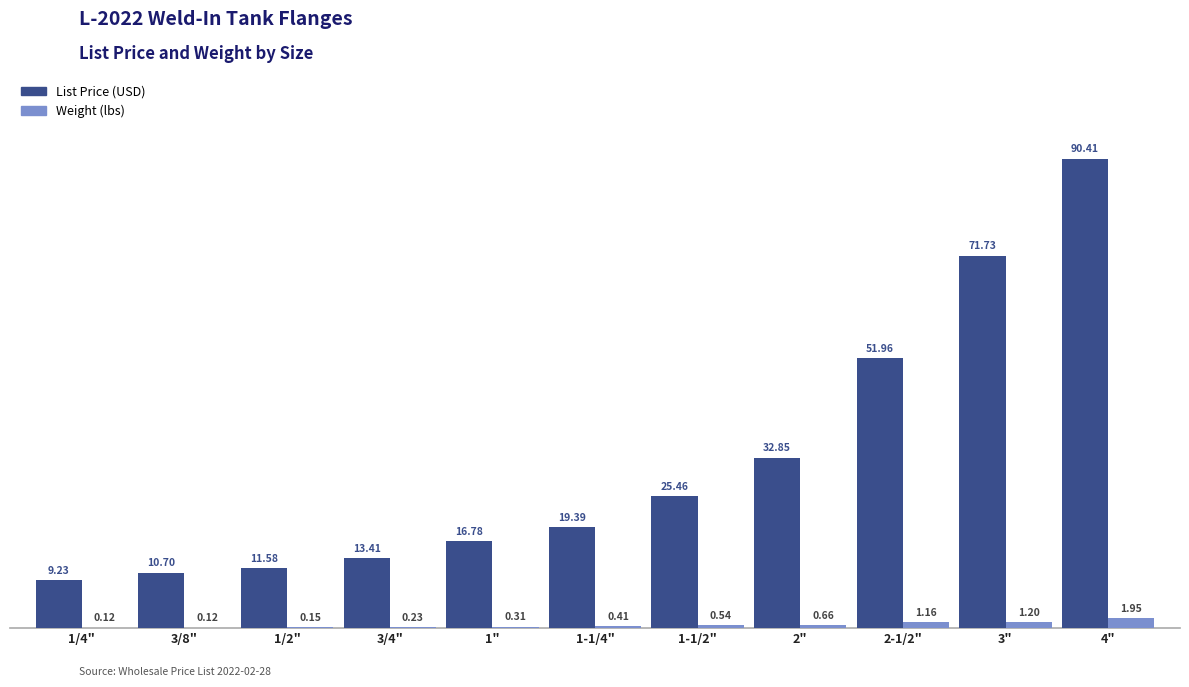

At which category is the sum across all series the highest?

4"